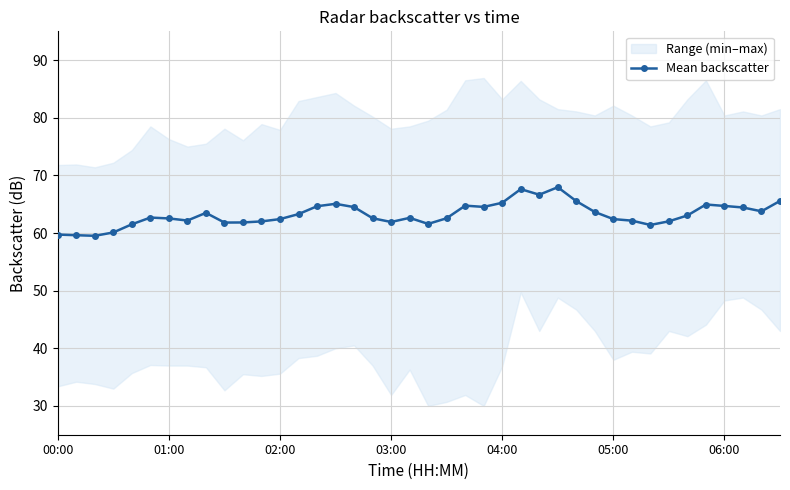

True or false: Mean backscatter has more than 1 points higher than both neighbors.

True